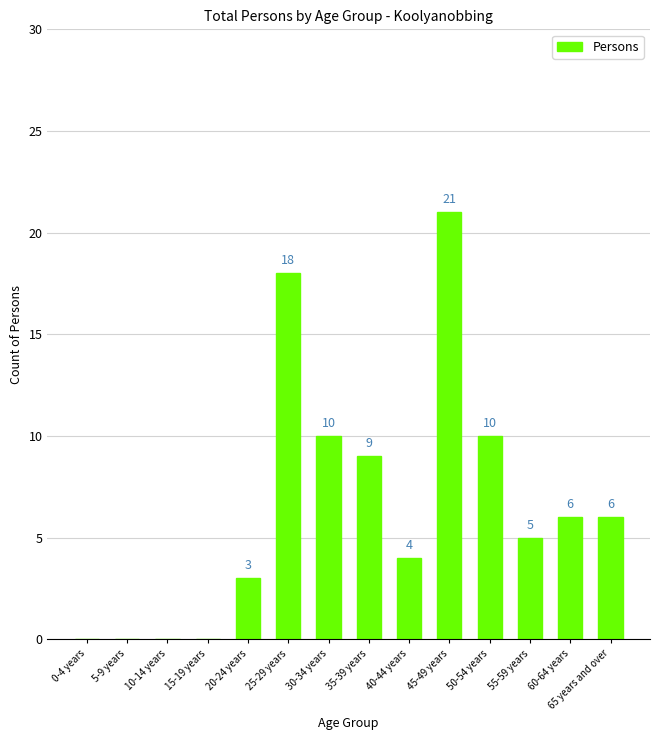

What is the sum of the values at 35-39 years and 45-49 years?

30